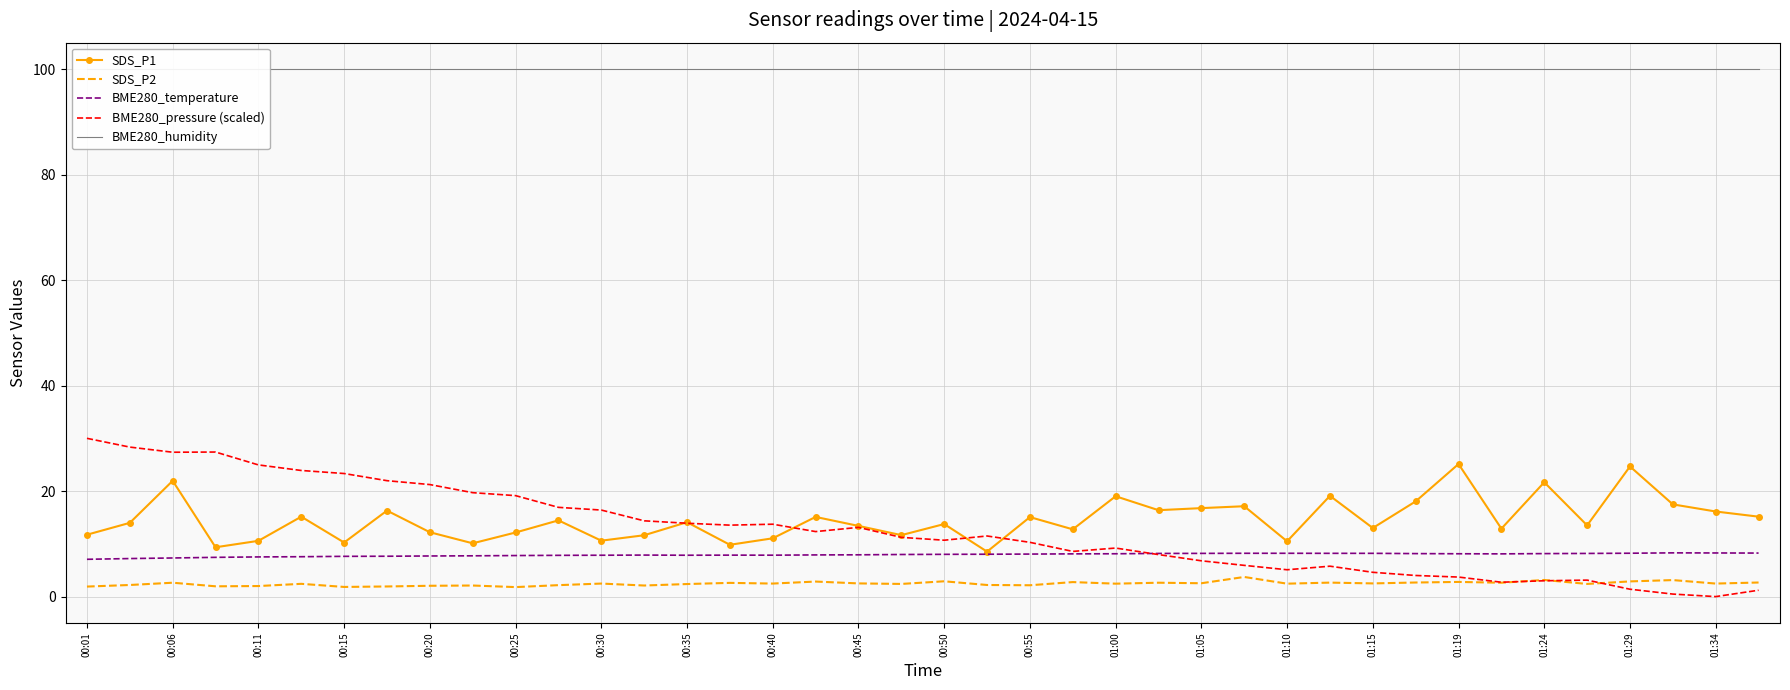

What are all the series names shown in the legend?

SDS_P1, SDS_P2, BME280_temperature, BME280_pressure (scaled), BME280_humidity